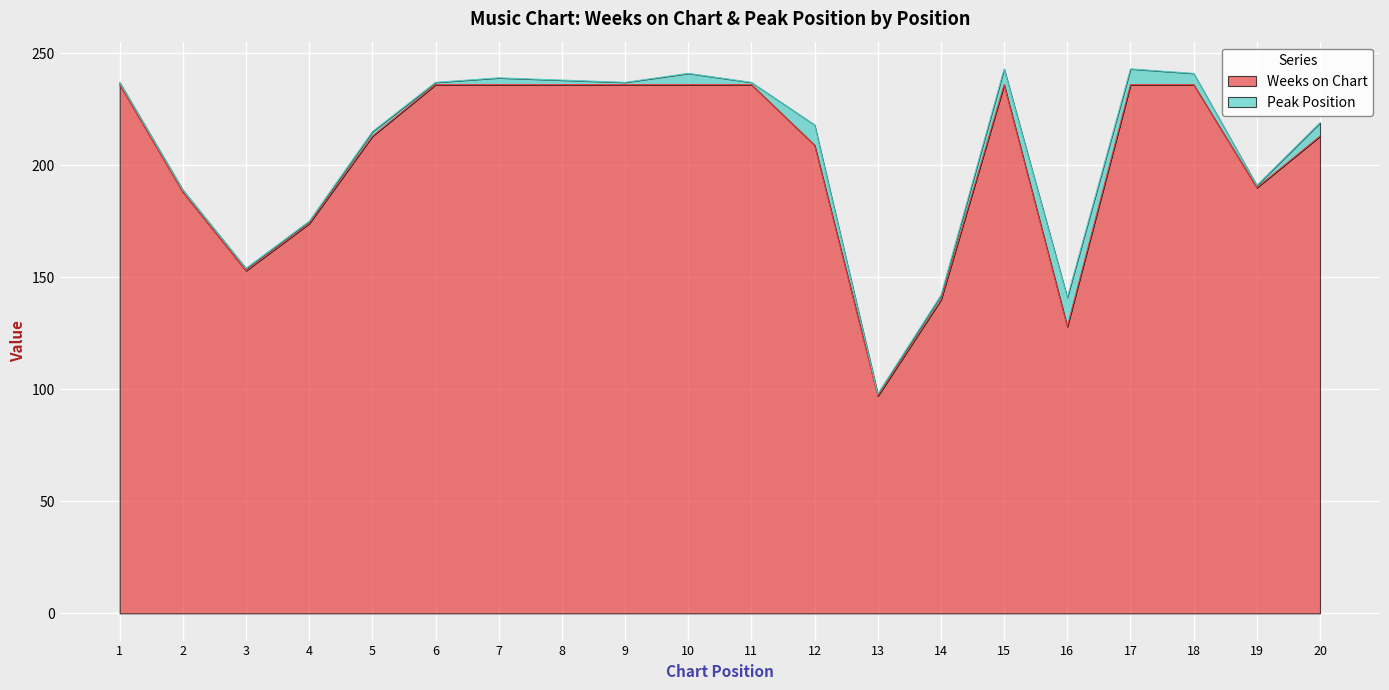

At which category does the data reach its first local valley?

3